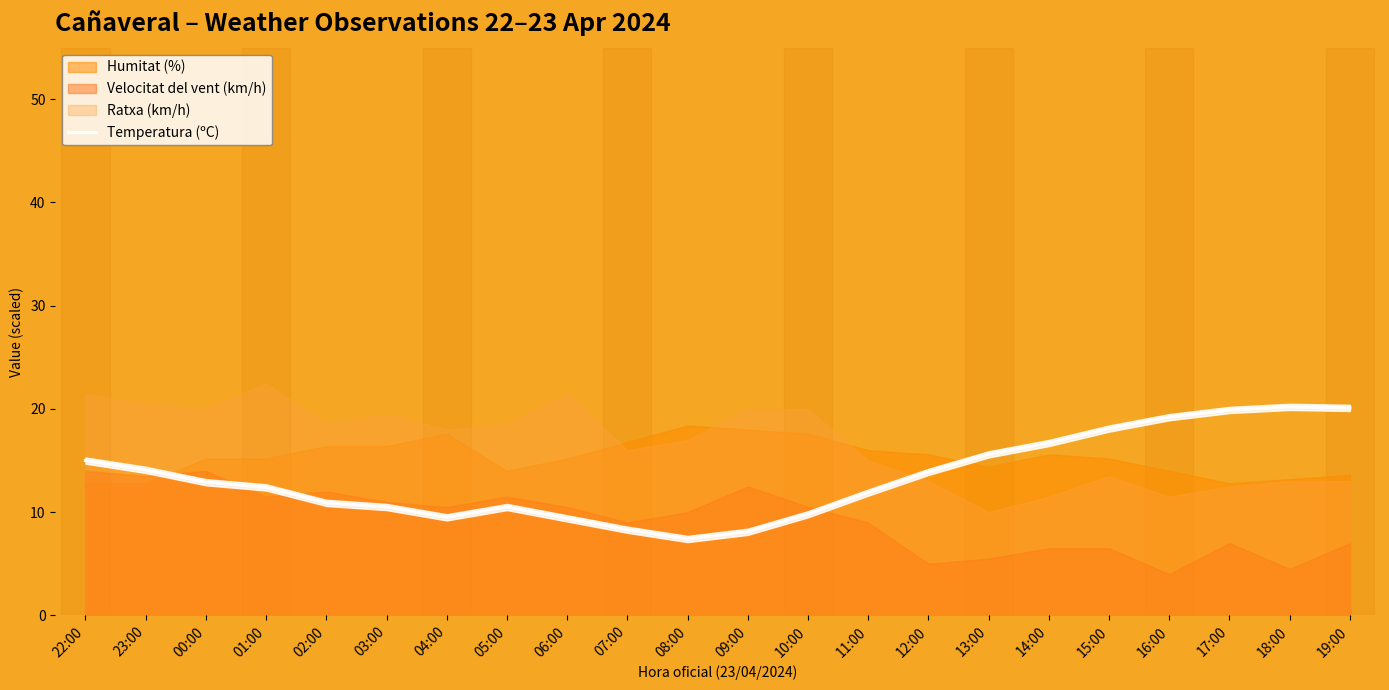

What is the highest value of the Temperatura (ºC) series?

20.2